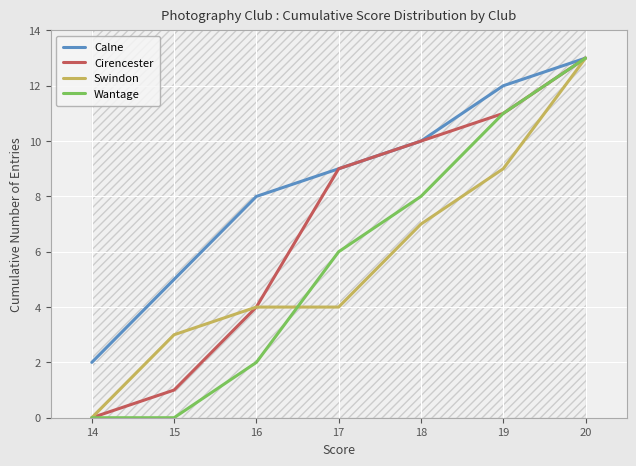

How many values in the Cirencester series exceed 9?

3